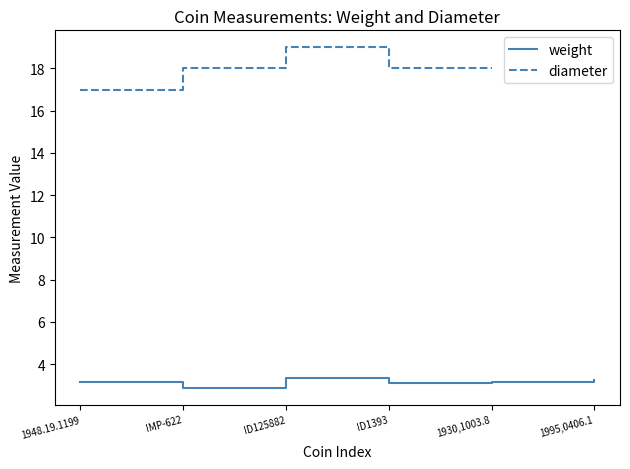

Which category has the highest value in the diameter series?

ID125882